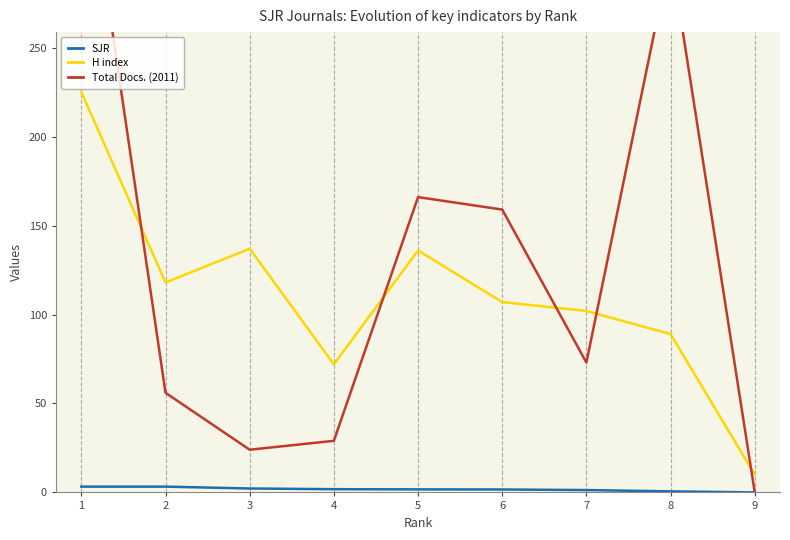

Which series has the widest spread of values?

Total Docs. (2011)